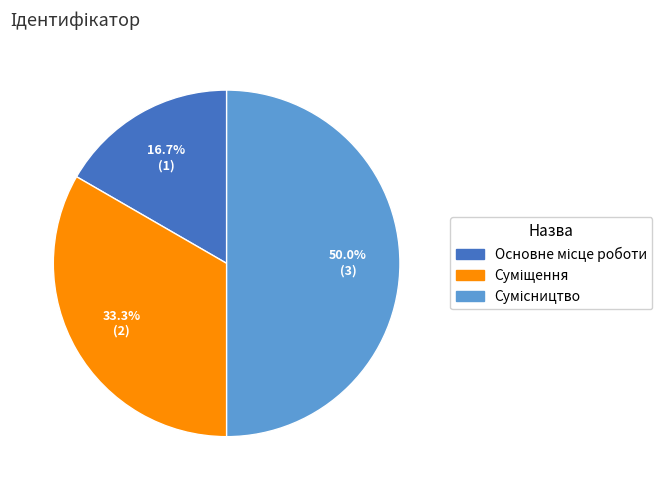

Is there a majority slice in this chart?

No